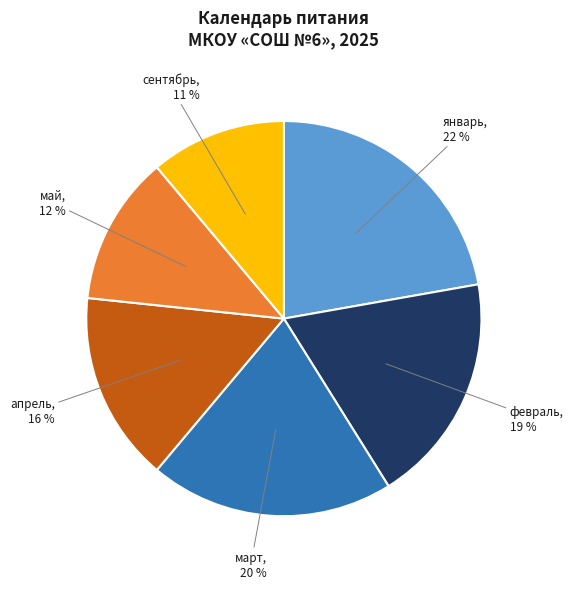

How many segments does this pie chart have?

6